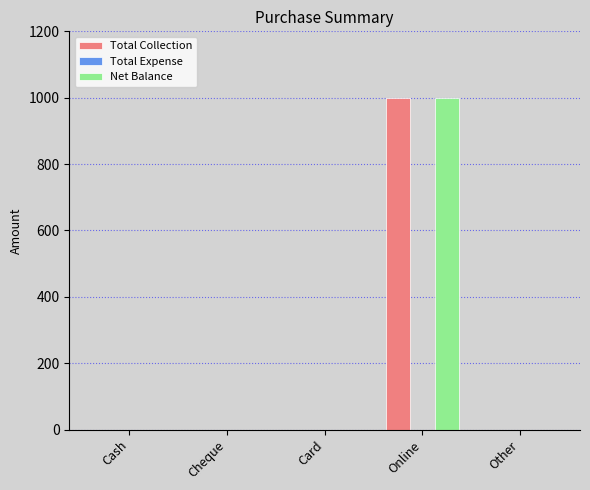

Are the bars grouped side by side (vs. stacked)?

Yes